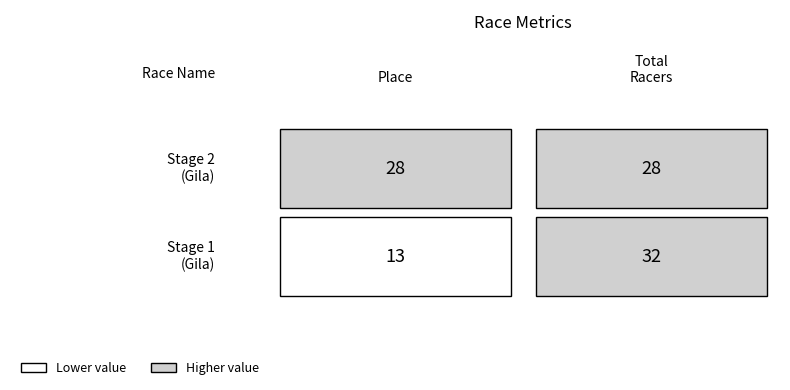

True or false: Tour of the Gila Stage 1 has a value of 13 at Place.

True